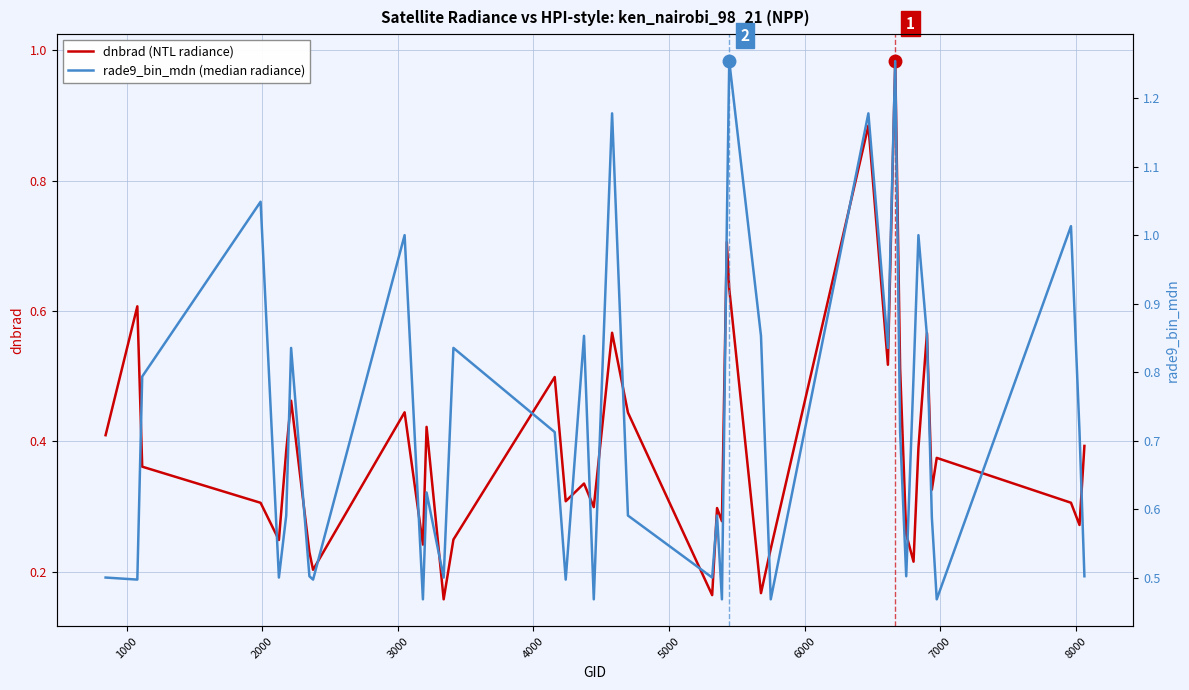

Reading left to right, transcribe all the data shown in this chart.

dnbrad (NTL radiance): 0.4	0.6	0.4	0.3	0.2	0.4	0.5	0.2	0.2	0.4	0.2	0.4	0.2	0.2	0.5	0.3	0.3	0.3	0.6	0.4	0.2	0.3	0.3	0.7	0.6	0.2	0.2	0.9	0.5	1.0	0.5	0.3	0.2	0.4	0.6	0.3	0.4	0.3	0.3	0.4
rade9_bin_mdn (median radiance): 0.5	0.5	0.8	1.0	0.5	0.6	0.8	0.5	0.5	1.0	0.5	0.6	0.5	0.8	0.7	0.5	0.9	0.5	1.2	0.6	0.5	0.6	0.5	1.0	1.3	0.9	0.5	1.2	0.8	1.3	0.7	0.5	0.8	1.0	0.9	0.6	0.5	1.0	0.7	0.5